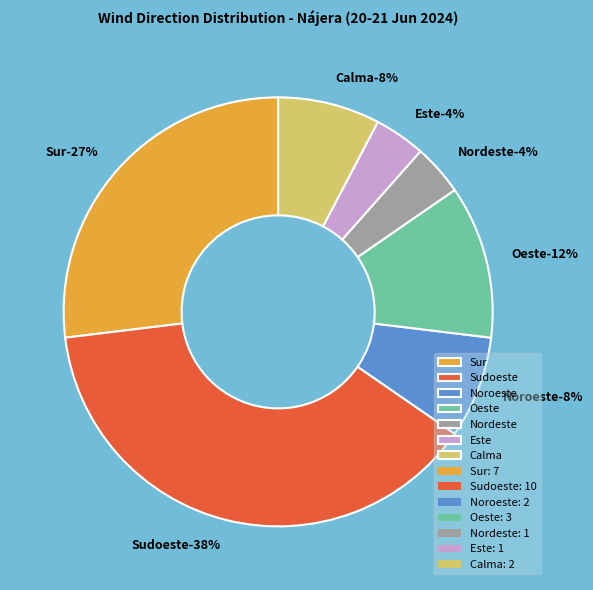

Is it true that Calma is 1% of the pie?

False